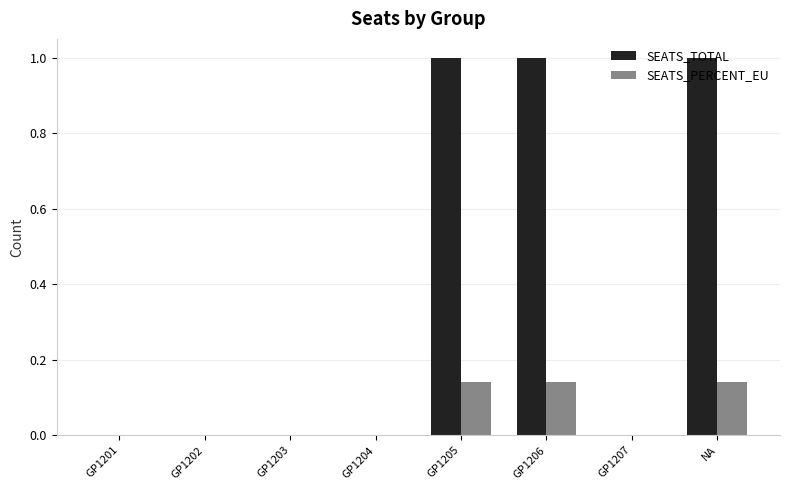

Which series has the largest total across all categories?

SEATS_TOTAL